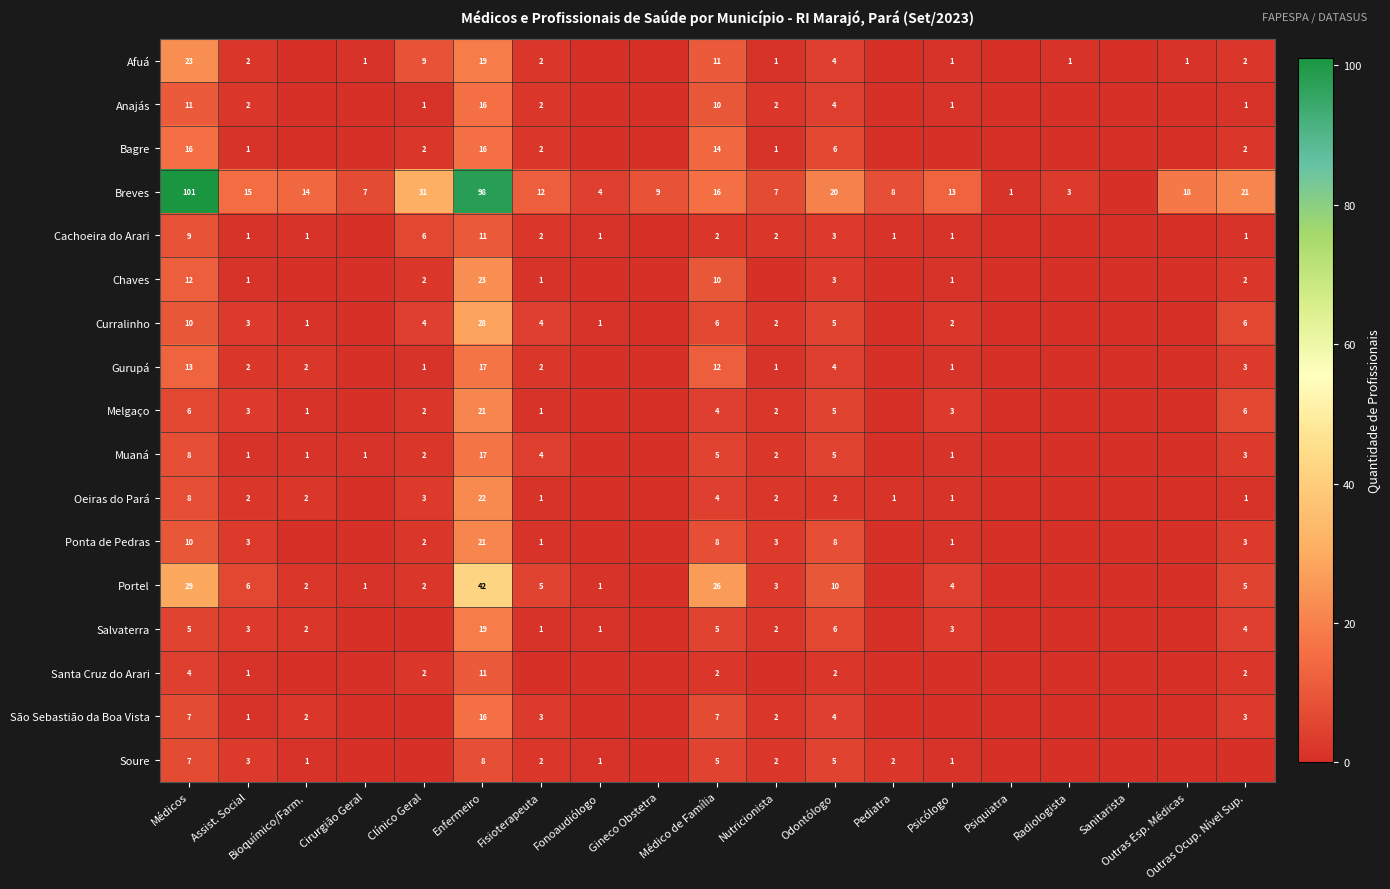

Is the value of Chaves at Médico de Família greater than the value of Breves at Assist. Social?

No